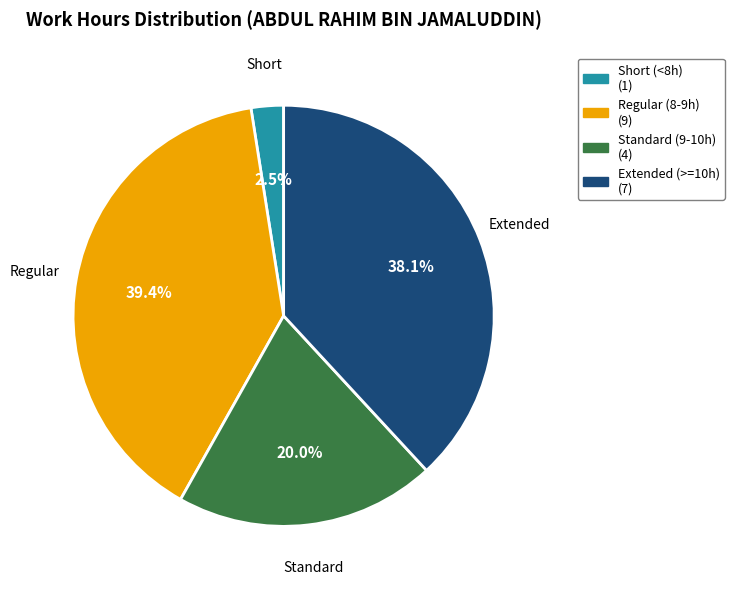

To the nearest percent, what is the average slice percentage?

25%